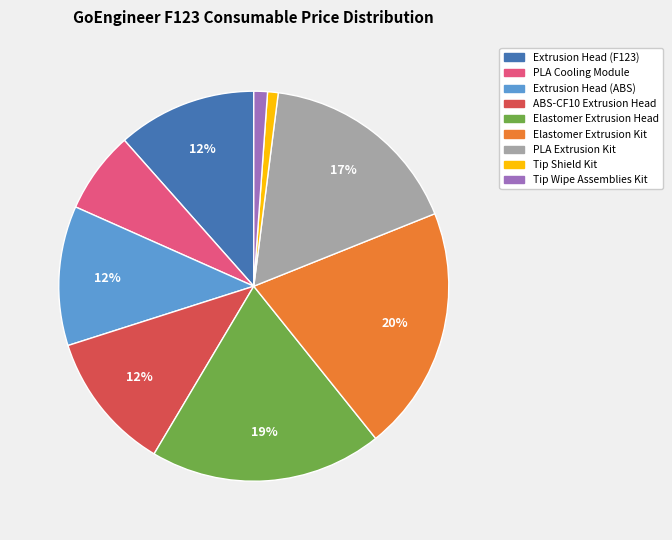

Approximately how many times larger is the value at Extrusion Head (F123) compared to Extrusion Head (ABS)?

1.0